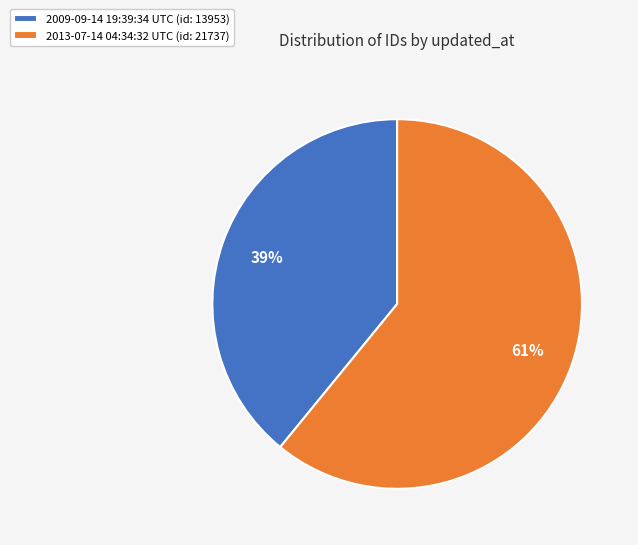

Do 2009-09-14 19:39:34 UTC (id: 13953) and 2013-07-14 04:34:32 UTC (id: 21737) together represent more than half of the pie?

Yes